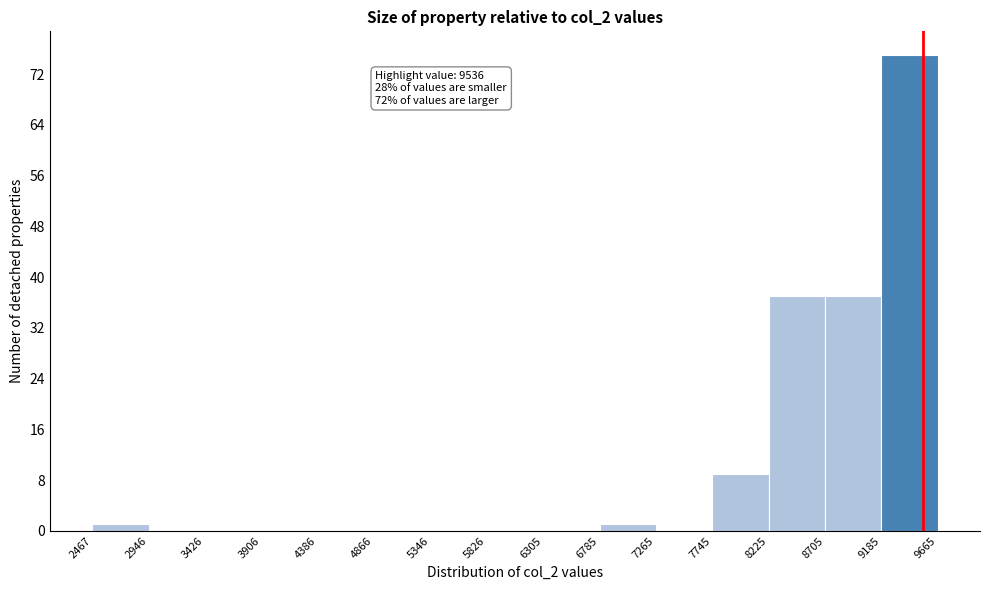

Which range on the x-axis has the tallest bar?

9185 to 9665